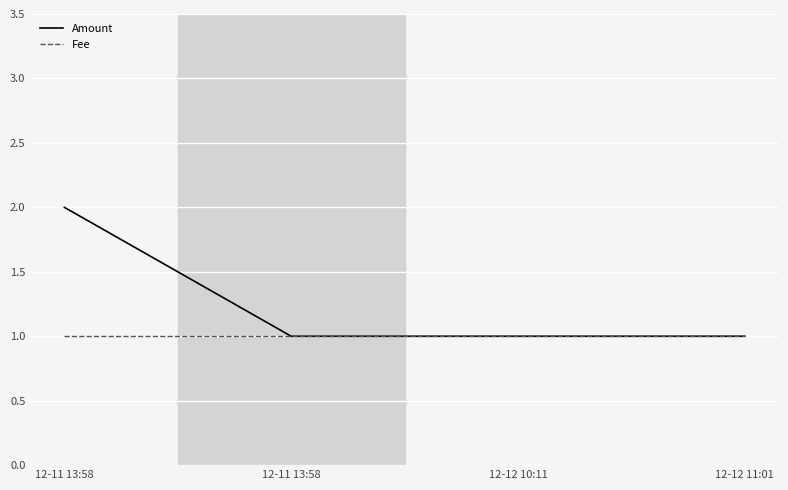

What is the label of the 3rd point from the right?

12-11 13:58